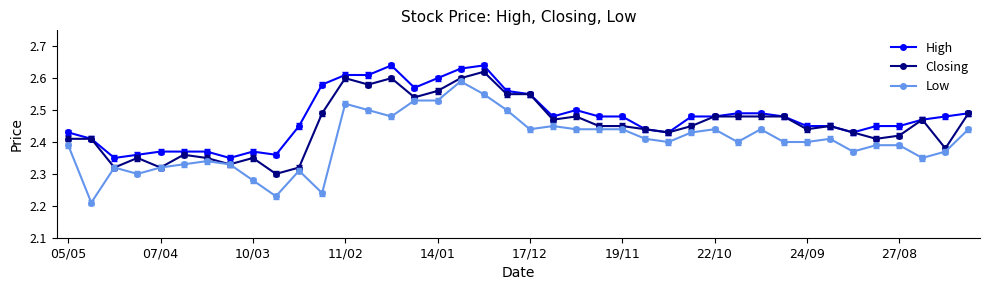

What is the difference between the maximum and minimum values in the High series?

0.3